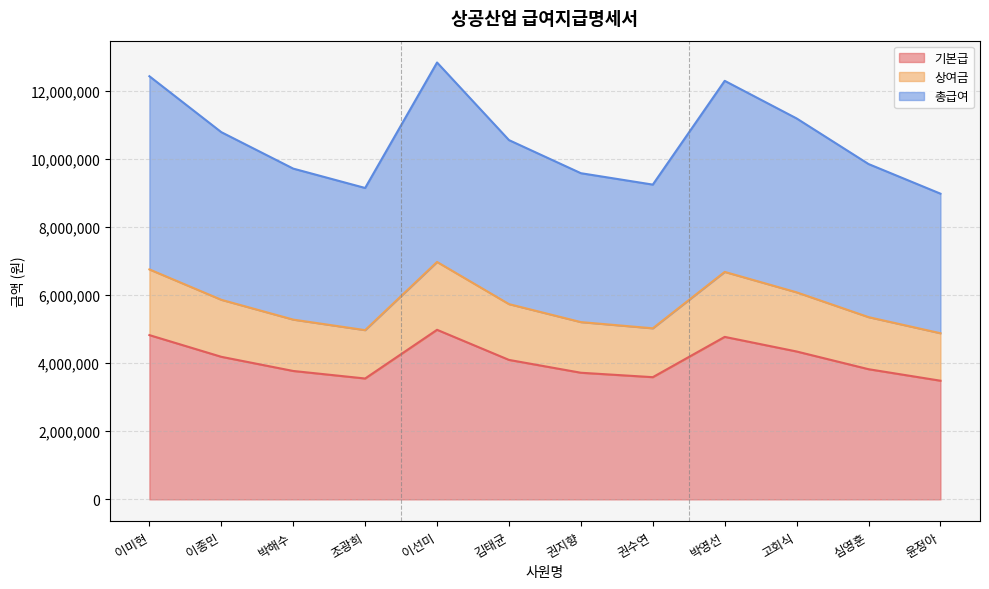

How many interior local valleys does the 총급여 series have?

2